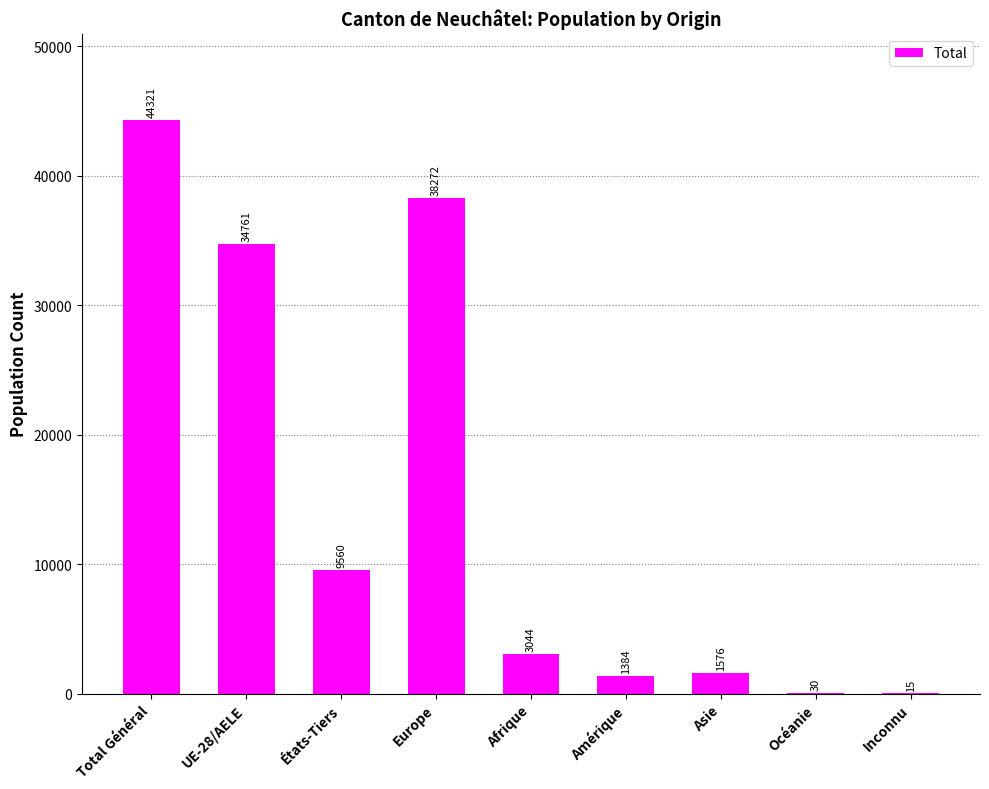

Reading left to right, list all the values displayed in this chart.

44321	34761	9560	38272	3044	1384	1576	30	15